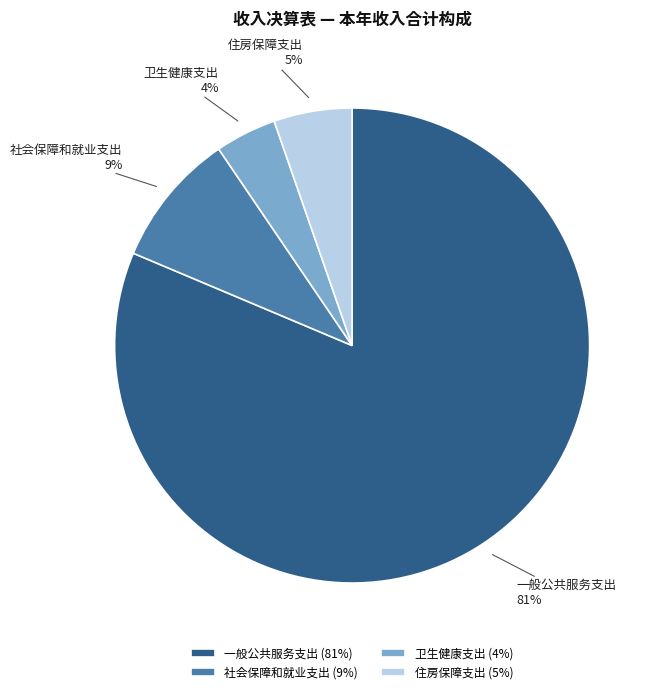

How many segments does this pie chart have?

4